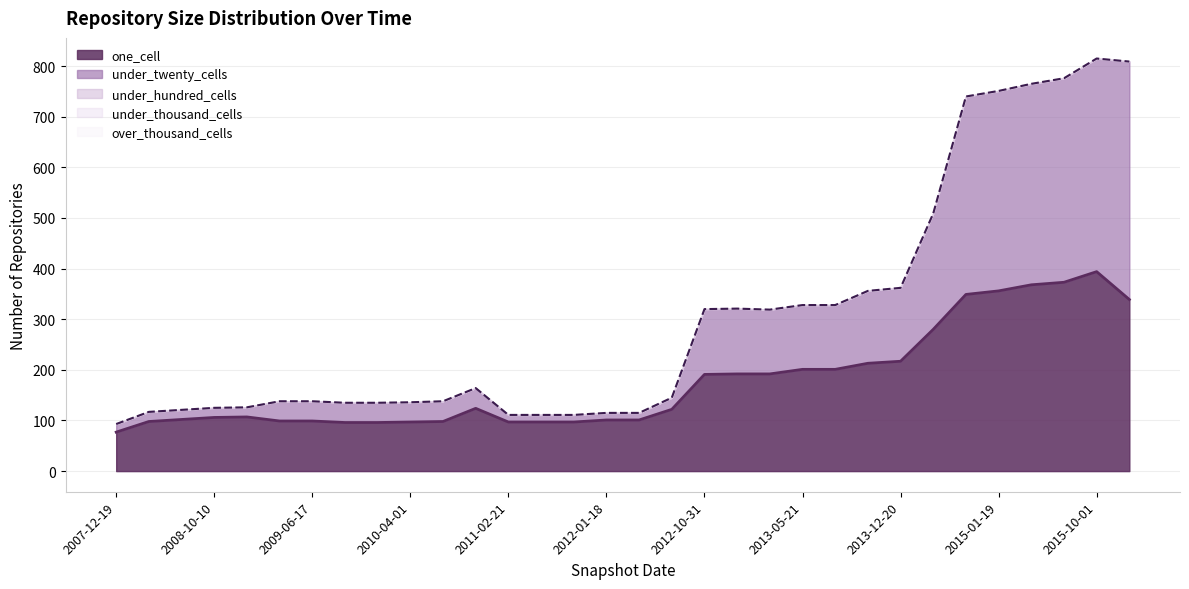

What is the spread (max minus min) of values at 2012-12-11?

192